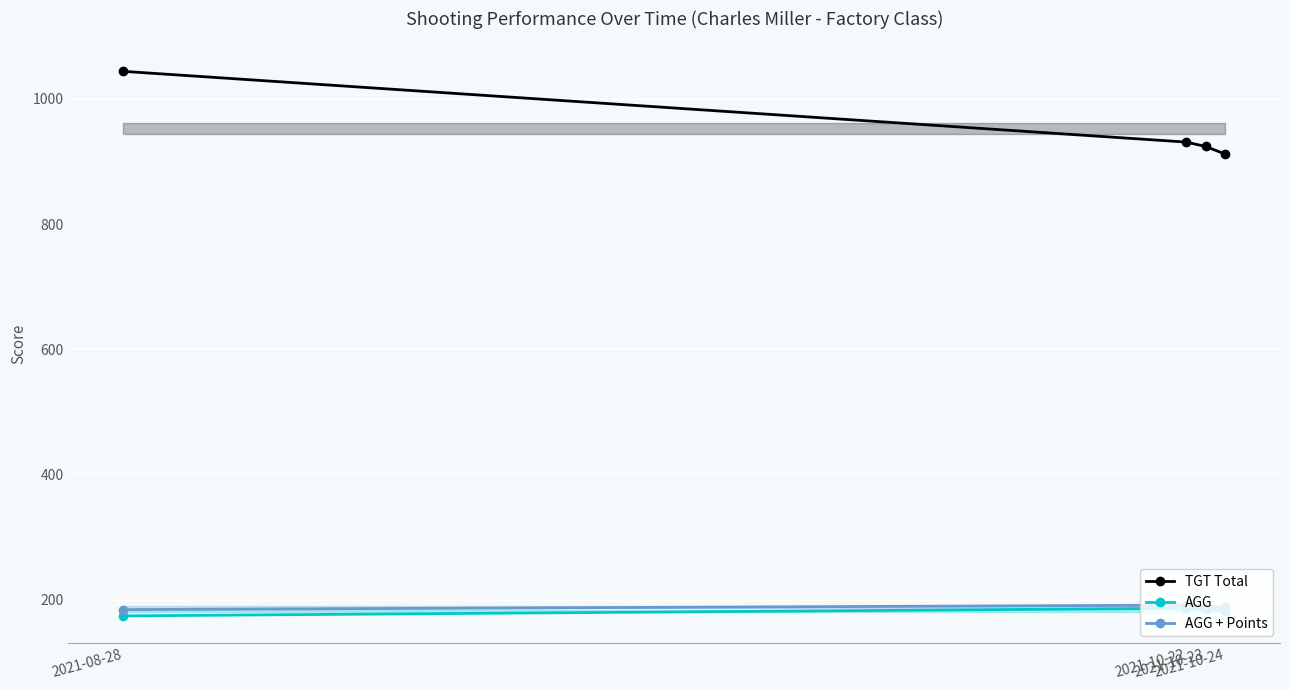

What is the label of the 3rd point from the right?

2021-10-22